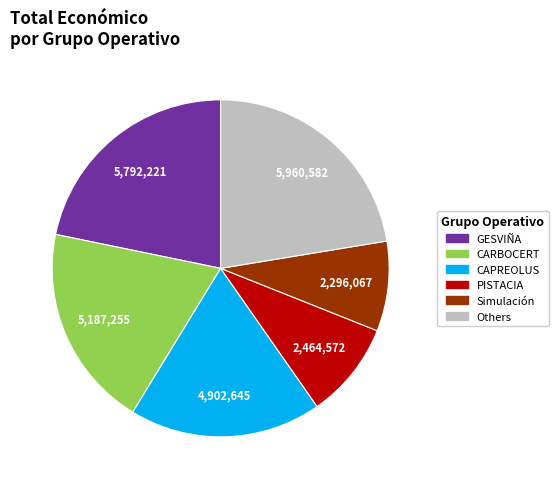

Is there any slice that represents more than half of the pie?

No